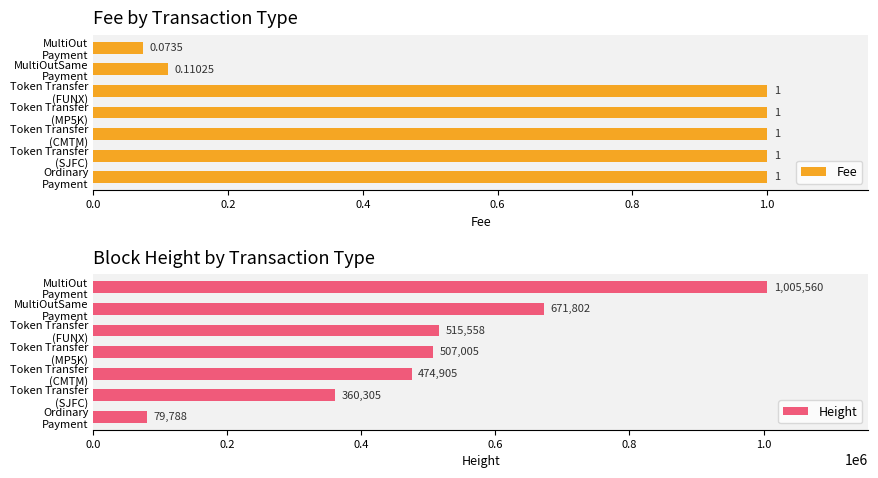

Are the bars grouped side by side (vs. stacked)?

Yes